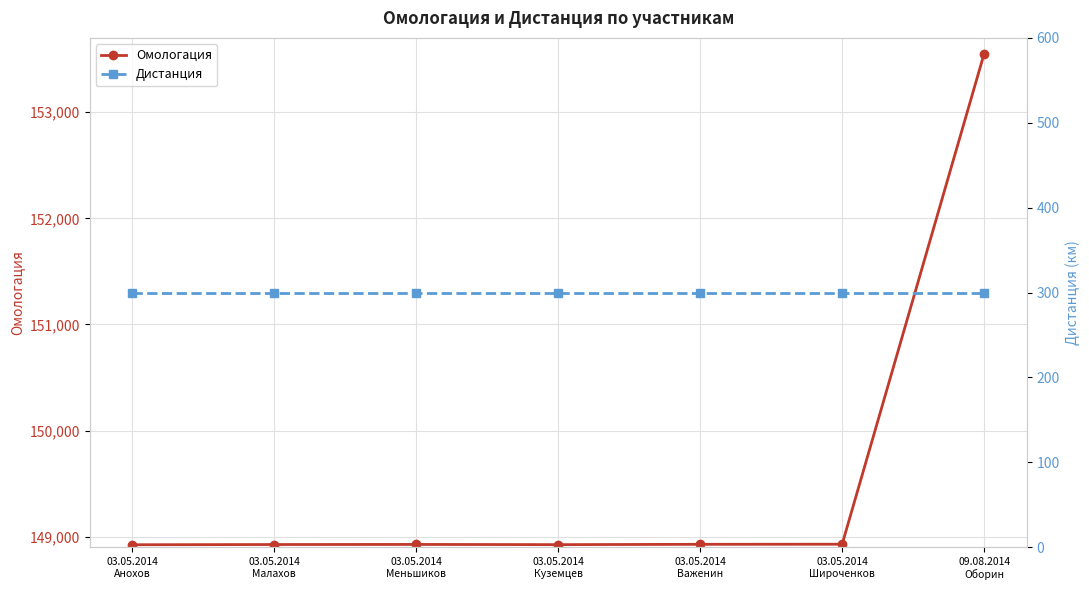

At which category does Омологация reach its first local peak?

03.05.2014
Меньшиков